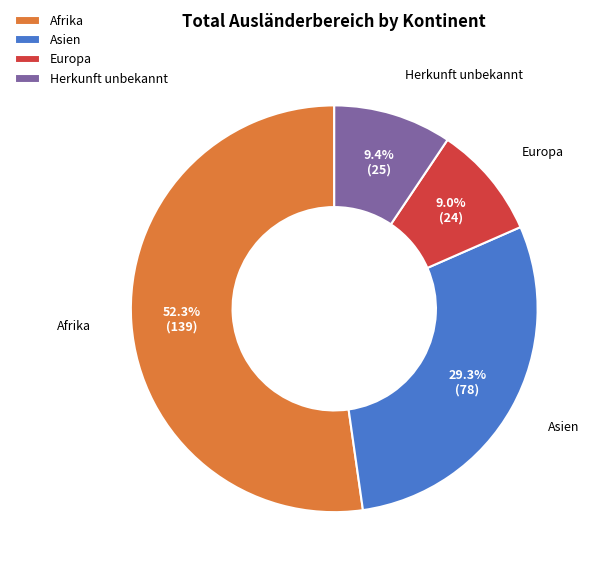

Count the number of slices in the pie.

4